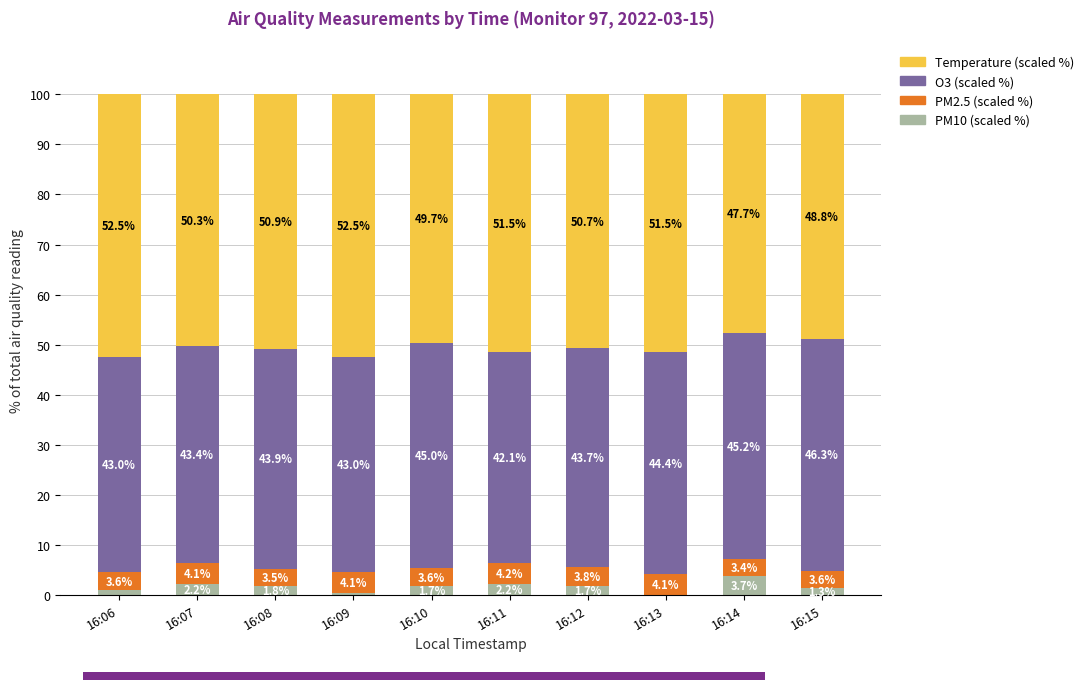

Where is PM10 (scaled %) nearest to the value 1?

16:06